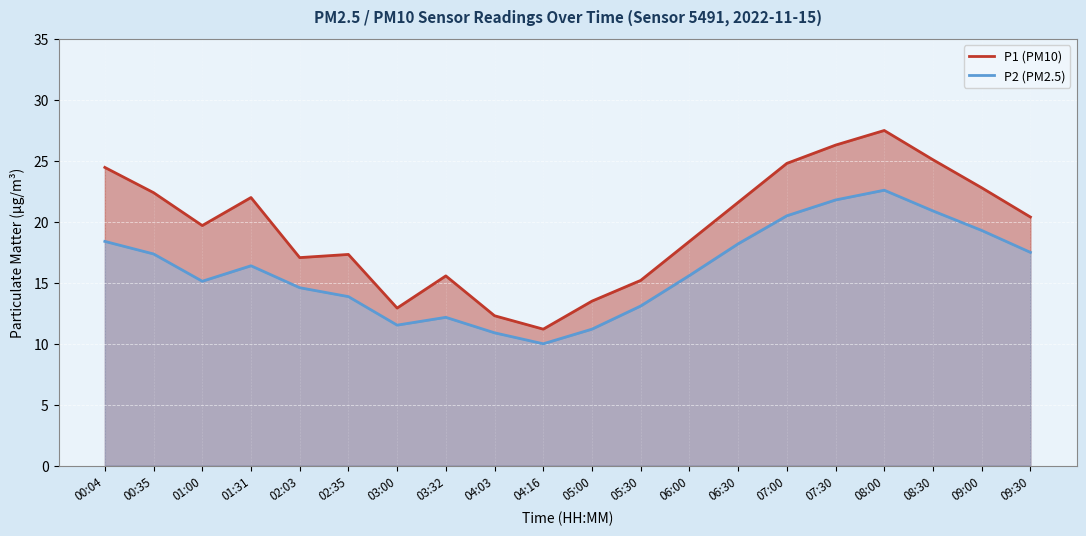

Between 06:30 and 08:00, which series saw the biggest shift?

P1 (PM10)